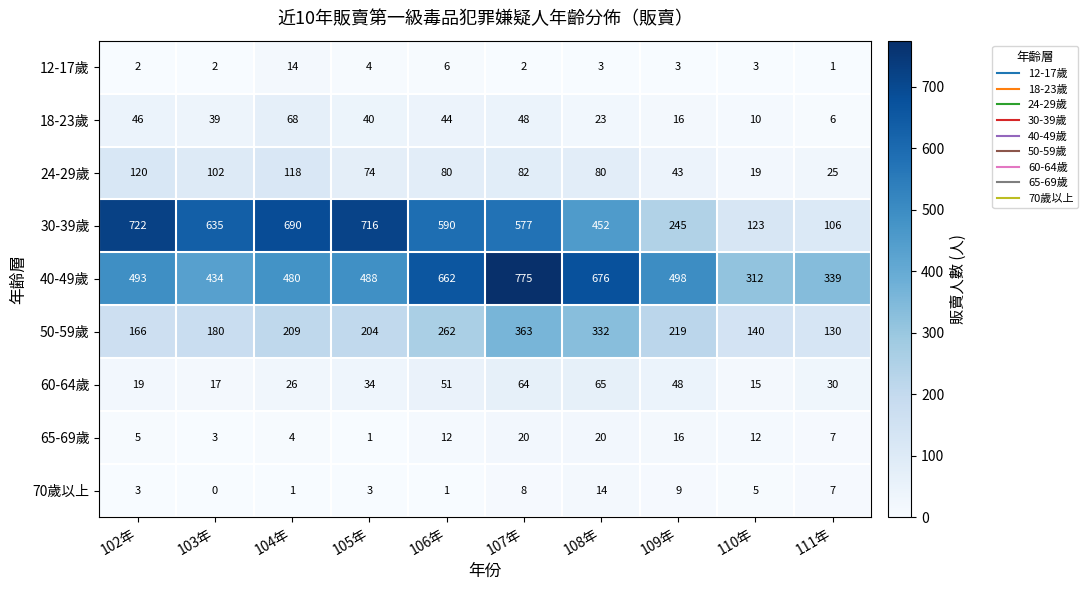

True or false: 50-59歲 has a value of 219 at 109年.

True